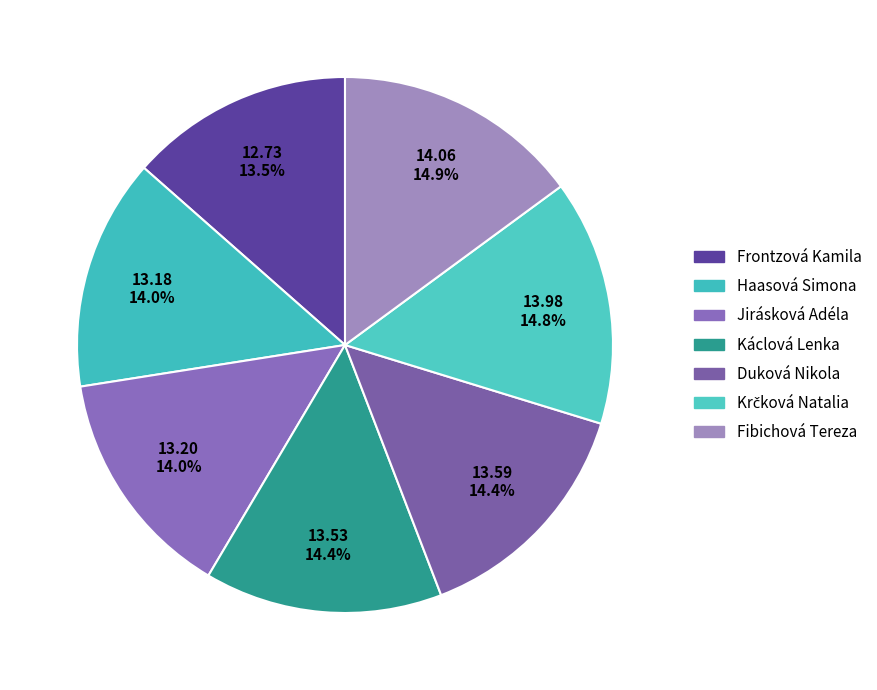

The Krčková Natalia slice represents 20% of the pie. True or false?

False